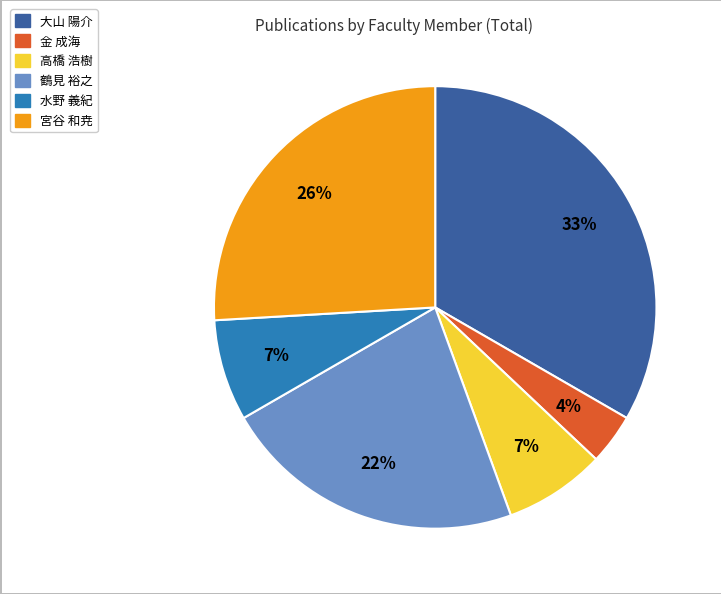

Is the sum of 鶴見 裕之 and 水野 義紀 greater than half?

No